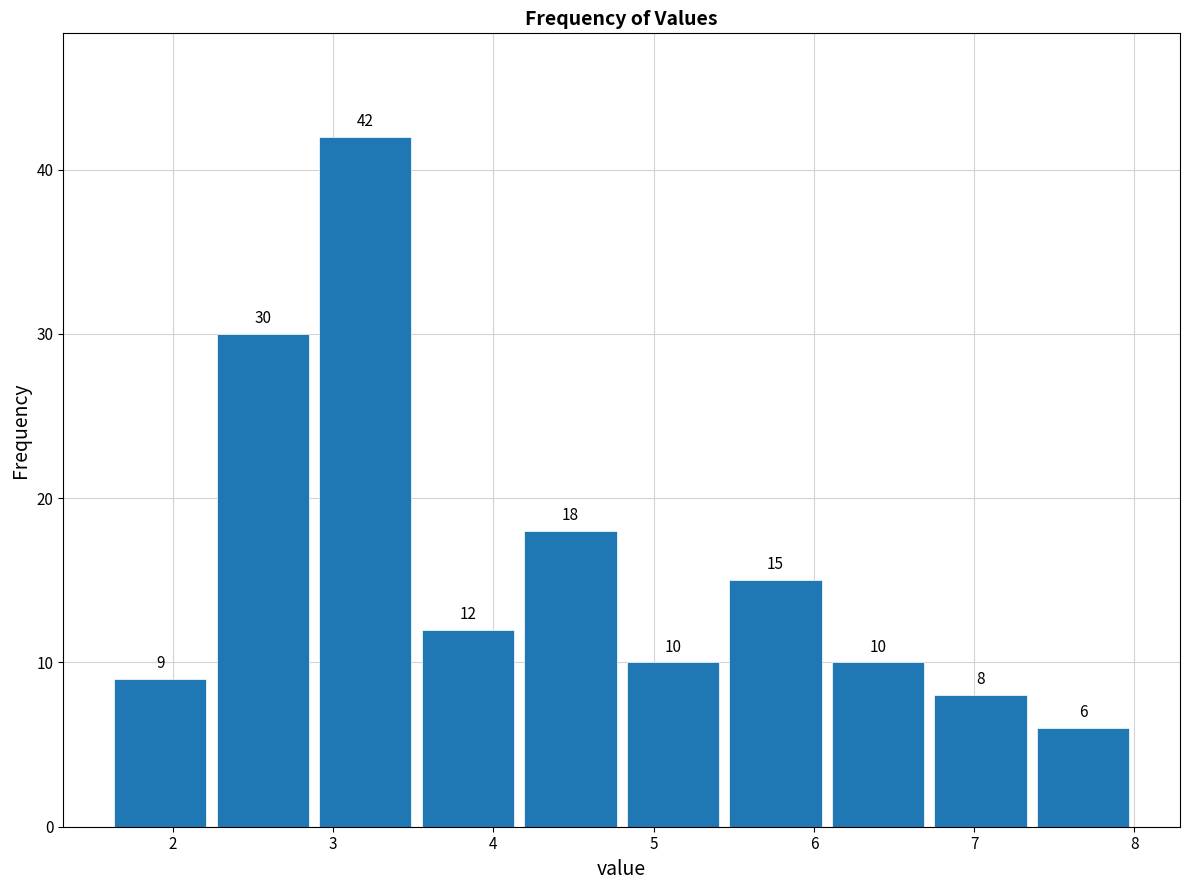

Which range on the x-axis has the tallest bar?

2.88 to 3.52